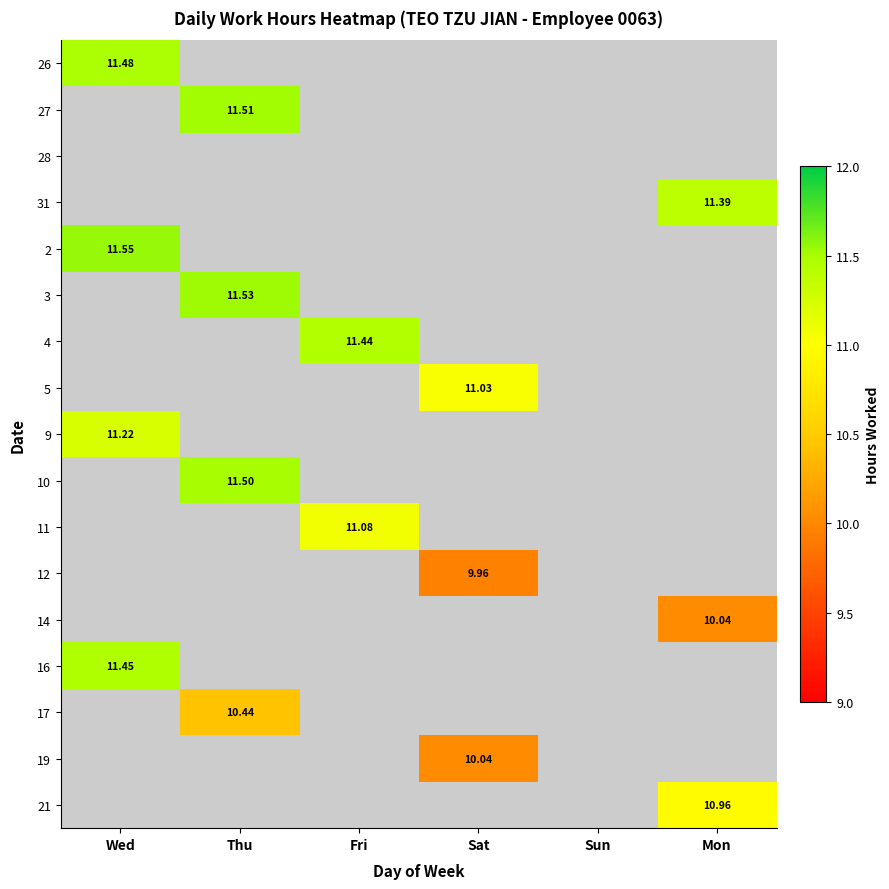

At which category does the chart reach its peak across all series?

Wed